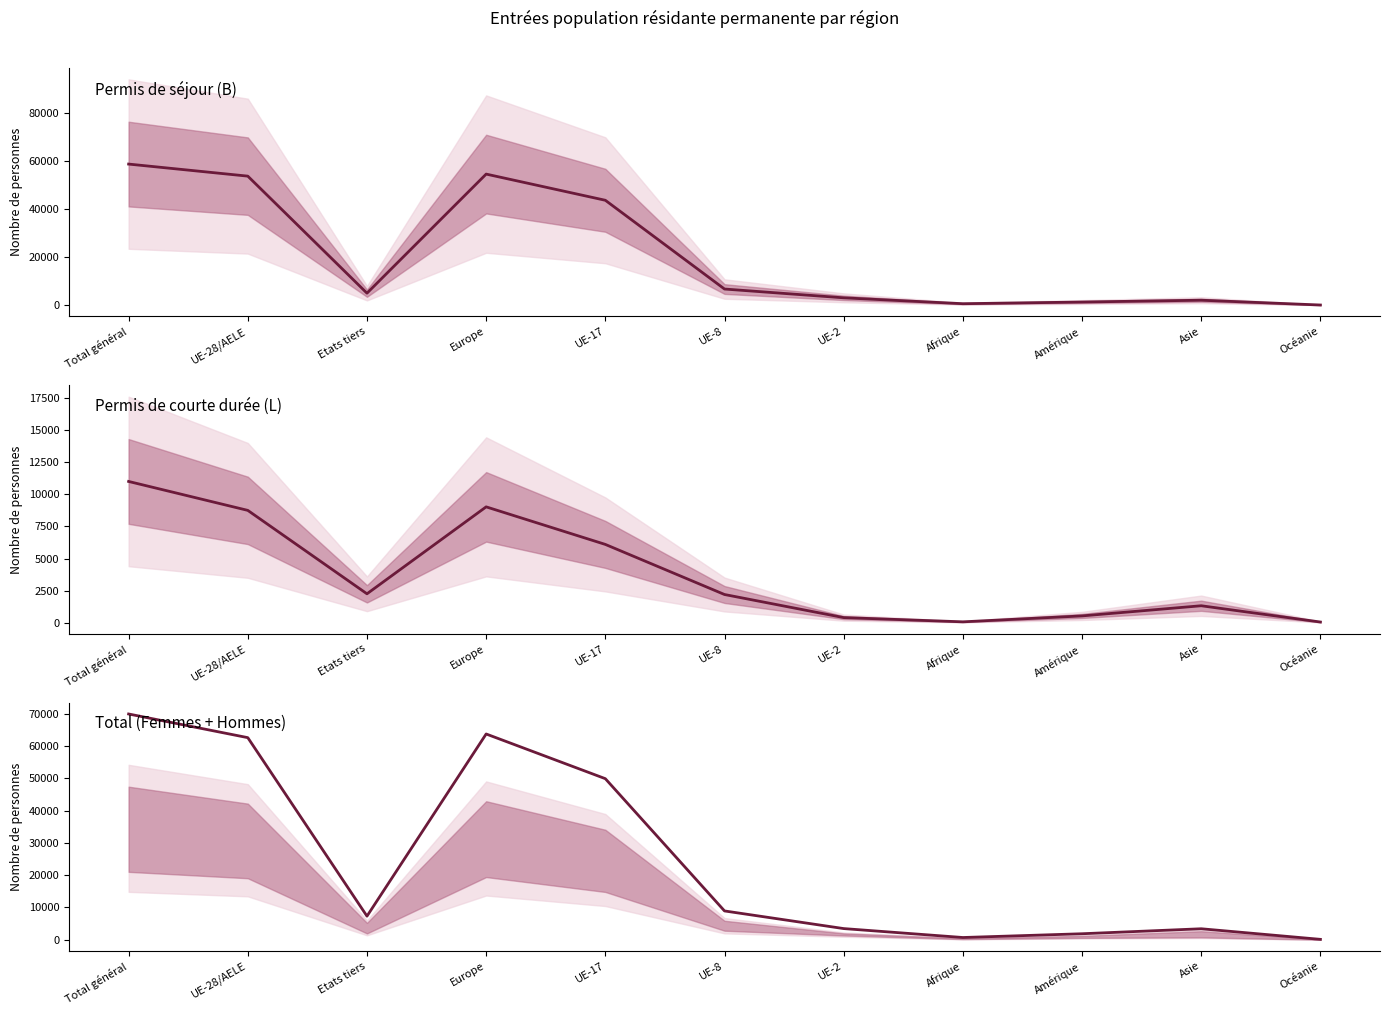

How many data points in Total are less than 7320?

5